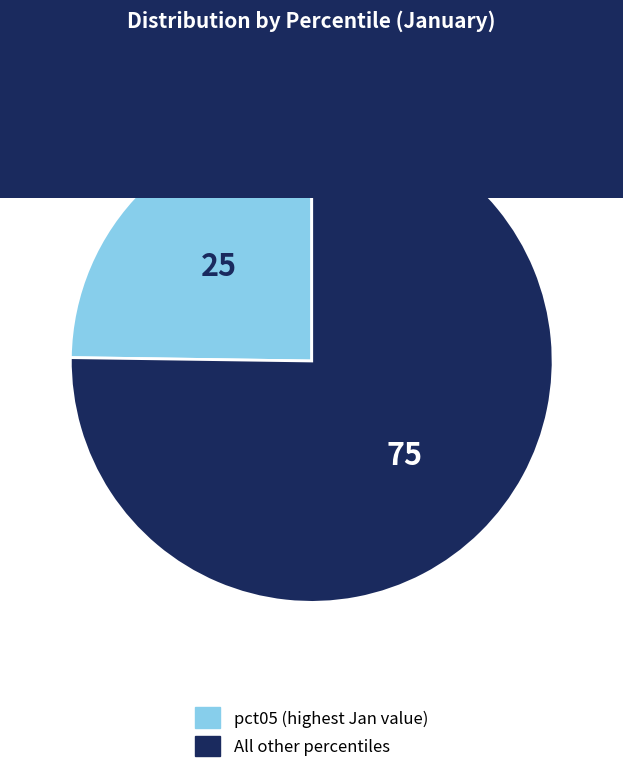

Is there a majority slice in this chart?

Yes